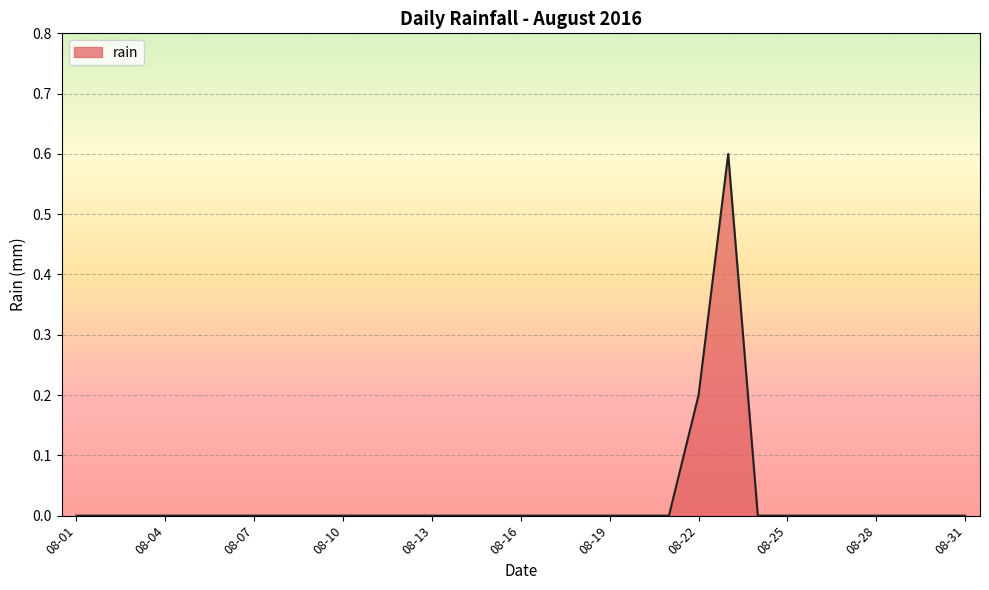

What is the difference between the maximum and minimum values?

0.6